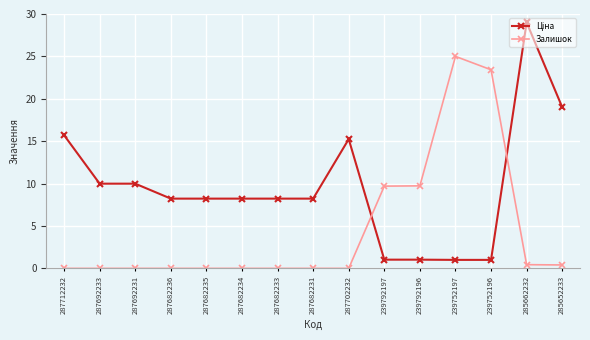

Is it true that Залишок equals 0.0 at 287682231?

True